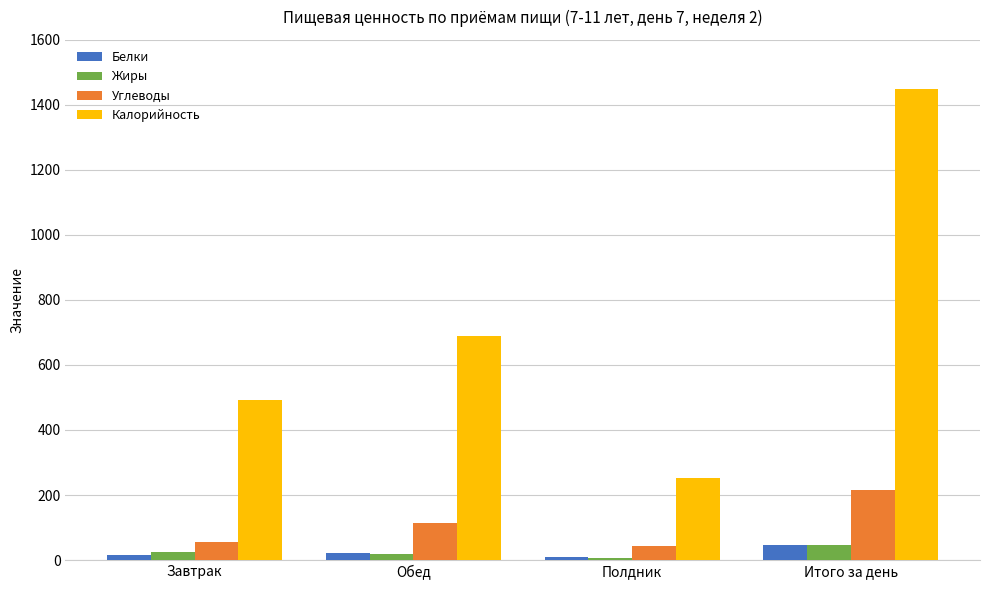

The Углеводы series shows 54.9 at Завтрак. True or false?

True